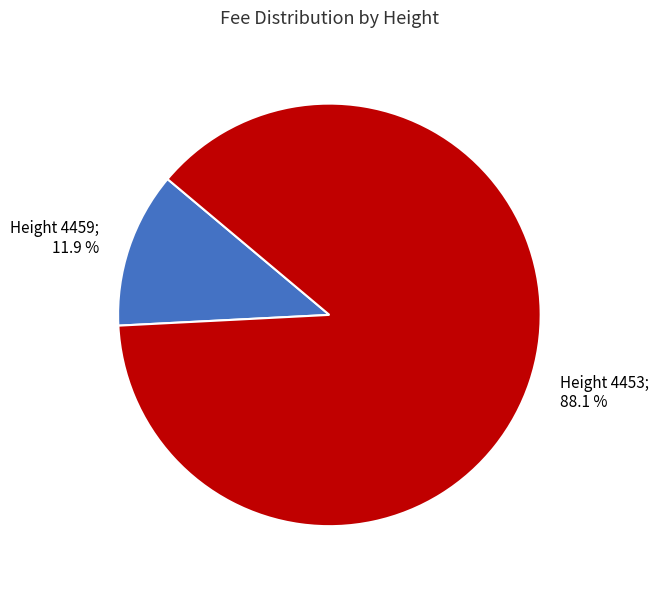

Does any single category account for the majority?

Yes